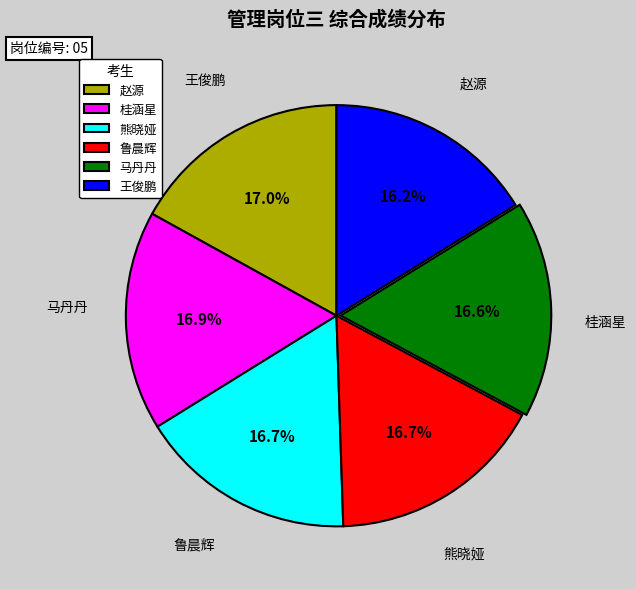

Approximately how many times larger is the value at 马丹丹 compared to 王俊鹏?

1.0